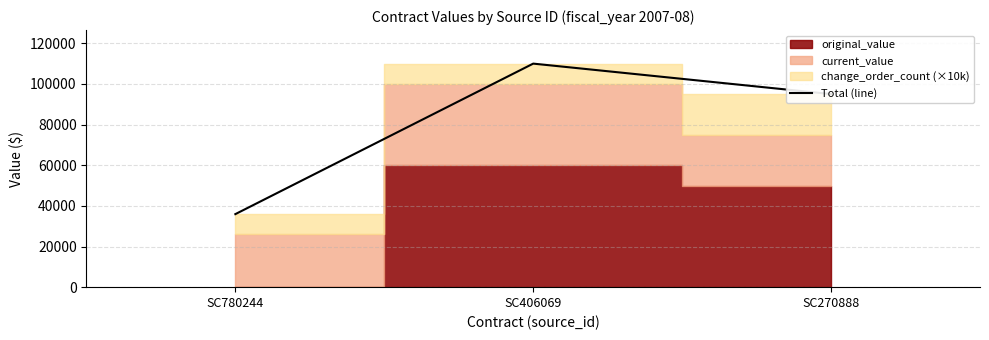

Count the values in the range 35940 to 110000.

3